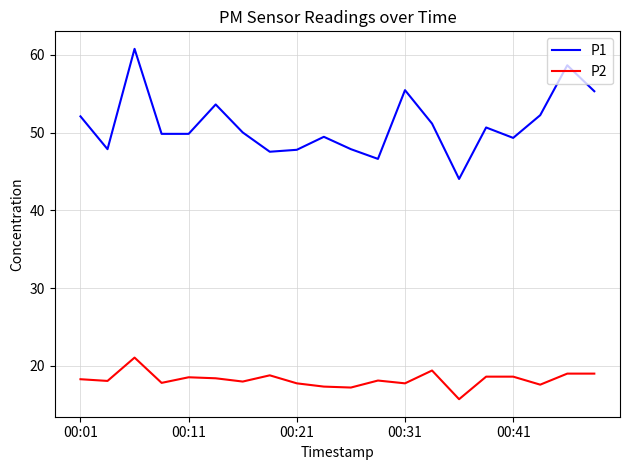

True or false: P1 and P2 intersect in this chart.

False